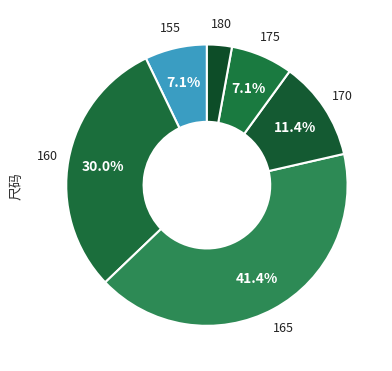

To the nearest percent, what is the difference between the 170 and 175 slice percentages?

4%